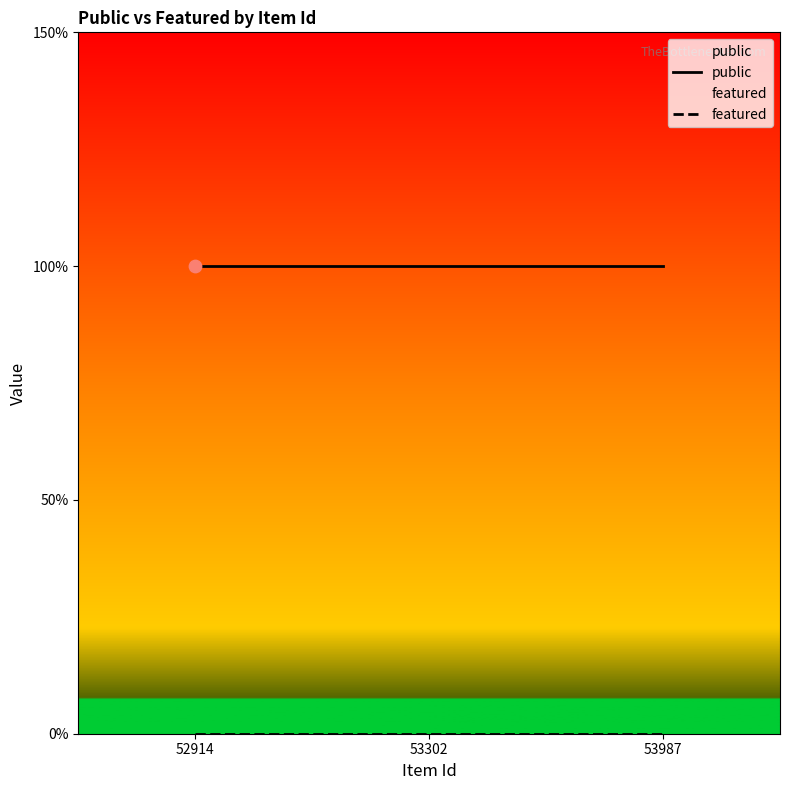

What is the total value across all series at 53987?

1